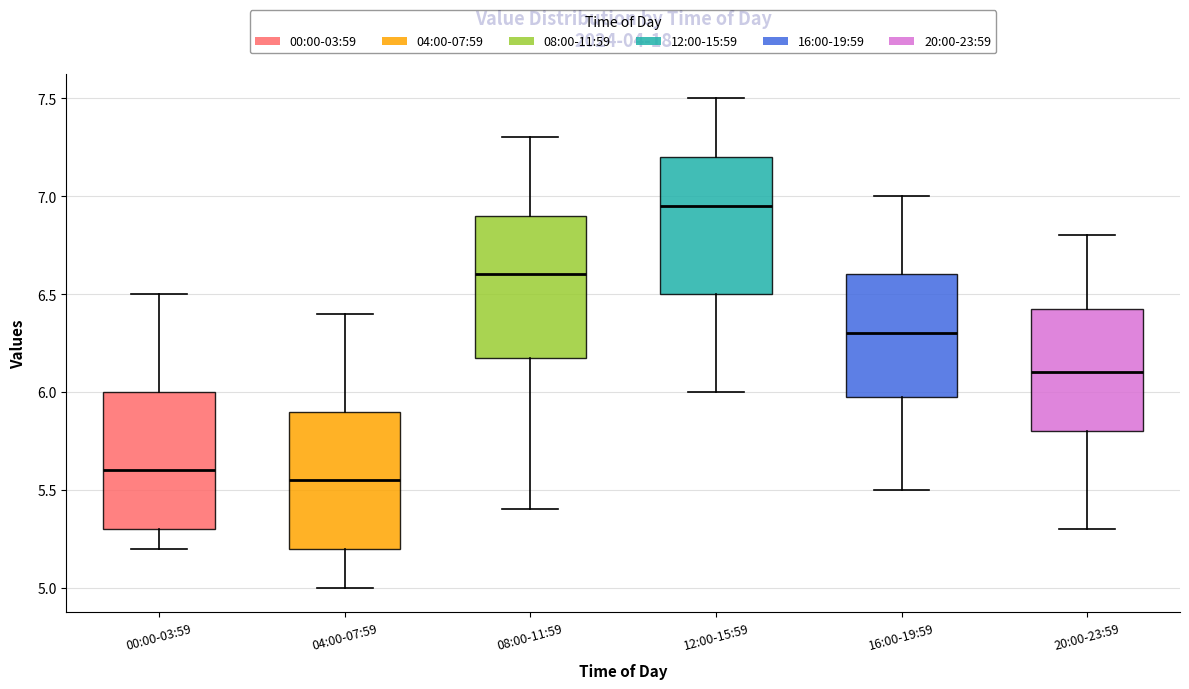

Which box has the highest median line?

12:00-15:59